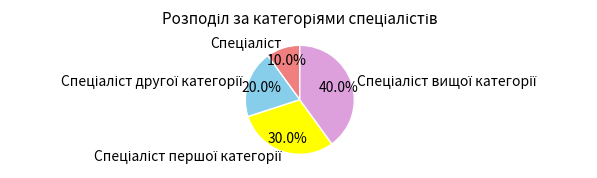

Does any single category account for the majority?

No